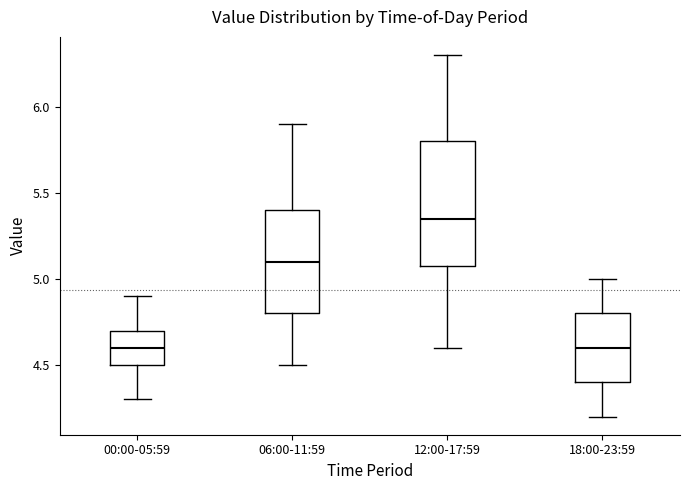

Where does the lower whisker of the box for 12:00-17:59 end on the y-axis? The values are not printed on the chart, so give them approximately, as read against the axis.

4.60